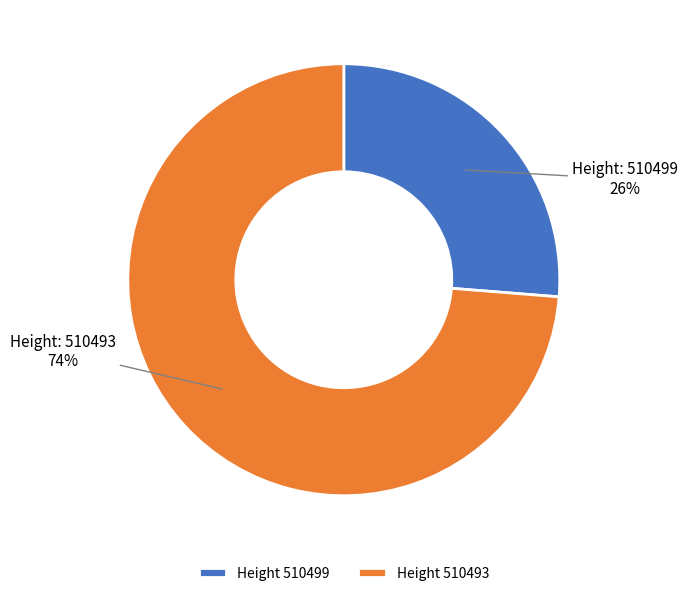

Approximately how many times larger is the value at Height 510499 compared to Height 510493?

0.4